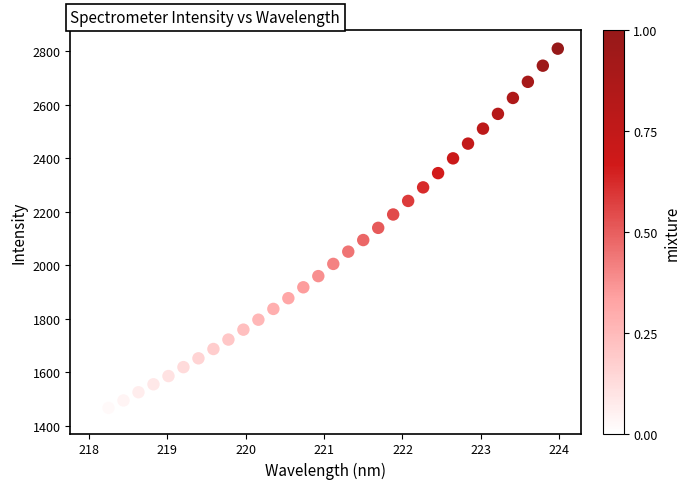

What is the range of X values (max minus min)?

5.9